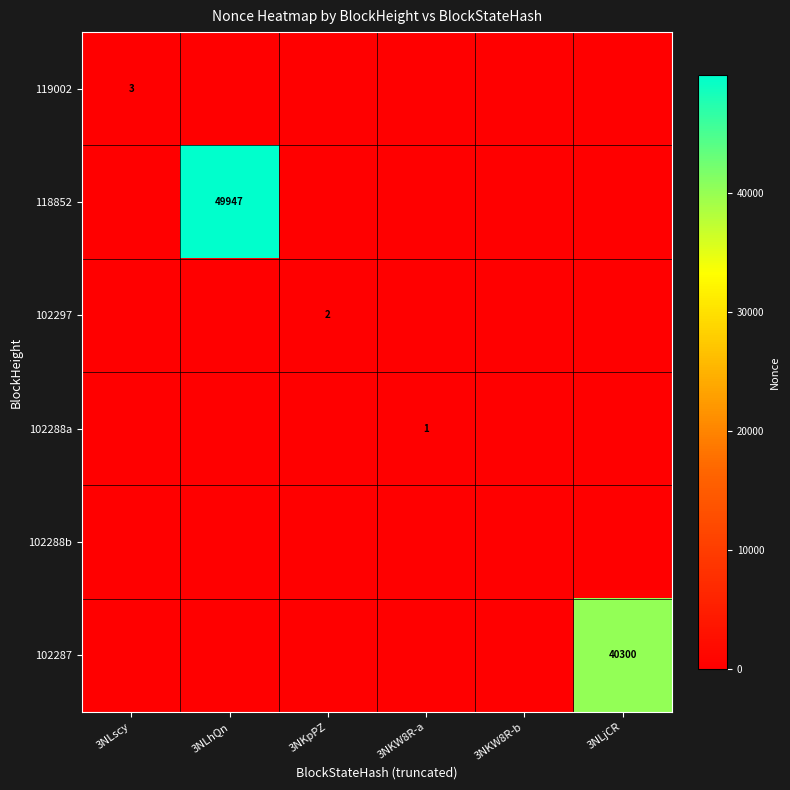

List the series in order of their peak value, highest first.

118852, 102287, 119002, 102297, 102288a, 102288b